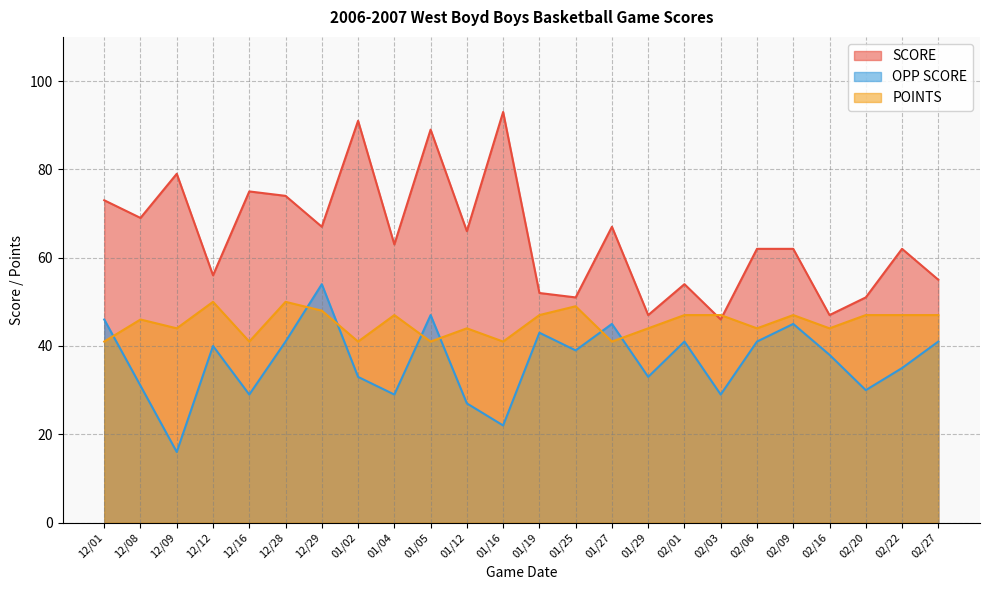

The value of SCORE at 02/27 is 55. True or false?

True